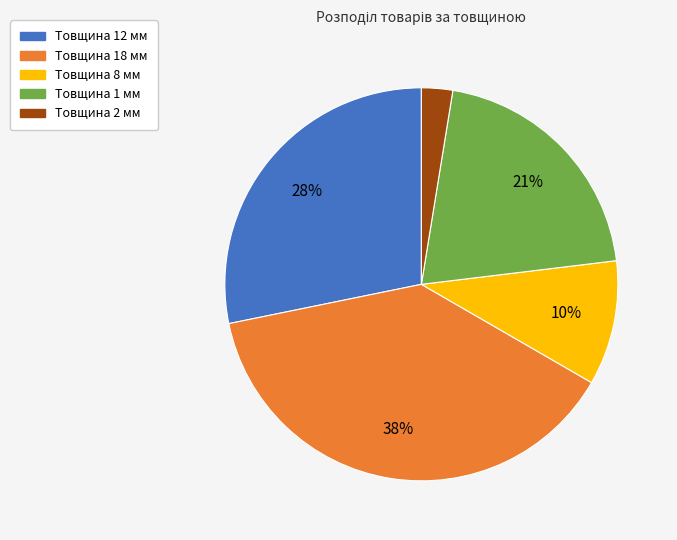

Does Товщина 8 мм account for over 50% of the chart?

No